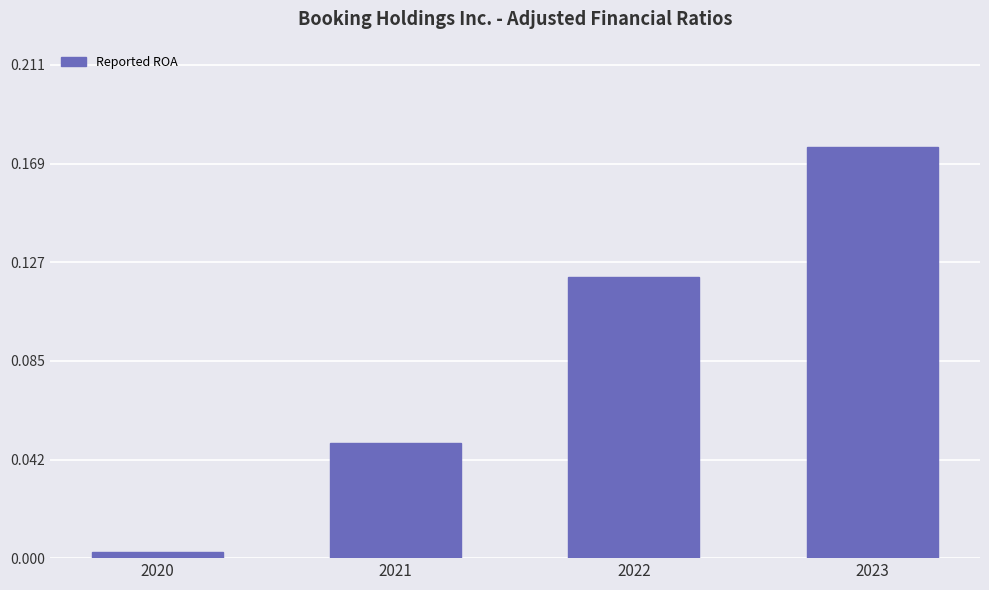

List the labels in order of value, smallest first.

2020, 2021, 2022, 2023